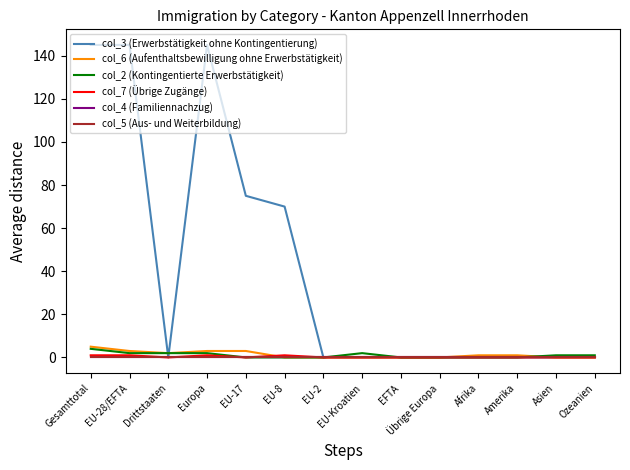

The value of col_7 (Übrige Zugänge) at EU-28/EFTA is 1. True or false?

True